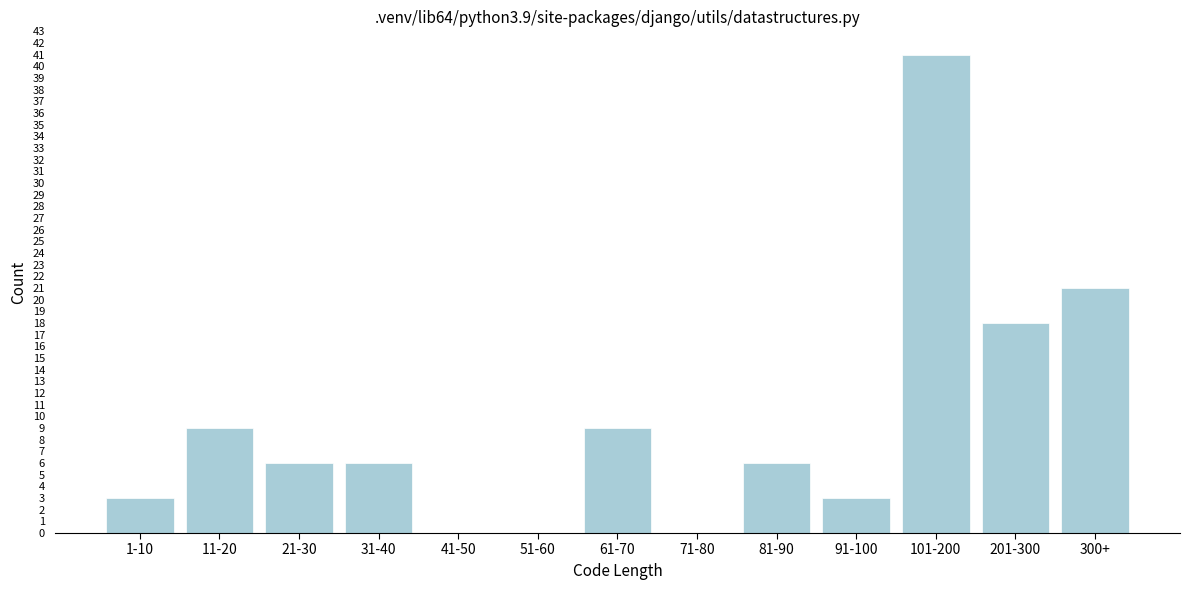

Reading right to left, extract all data points from this chart.

300+=21	201-300=18	101-200=41	91-100=3	81-90=6	71-80=0	61-70=9	51-60=0	41-50=0	31-40=6	21-30=6	11-20=9	1-10=3